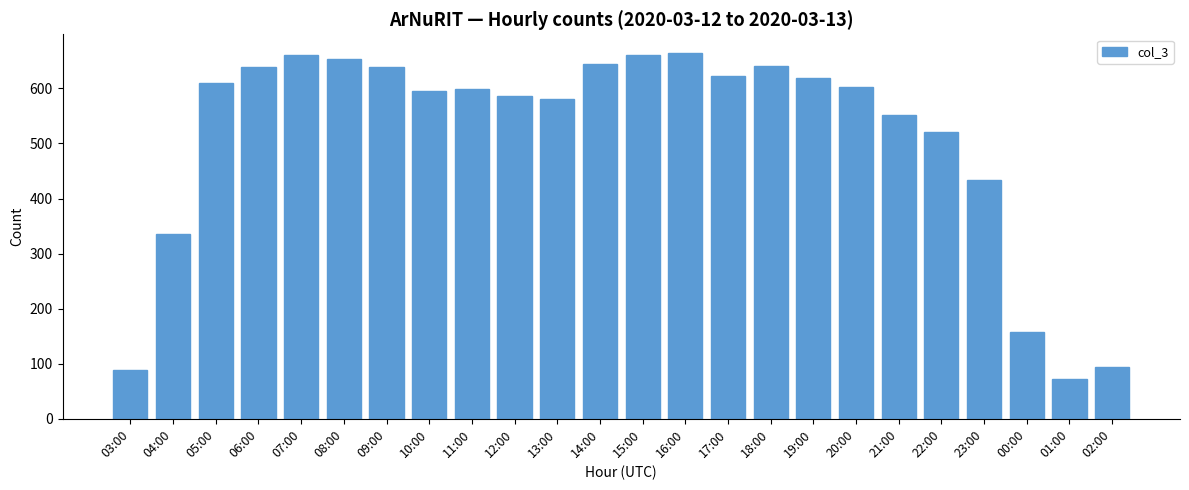

What is the greatest value displayed?

665